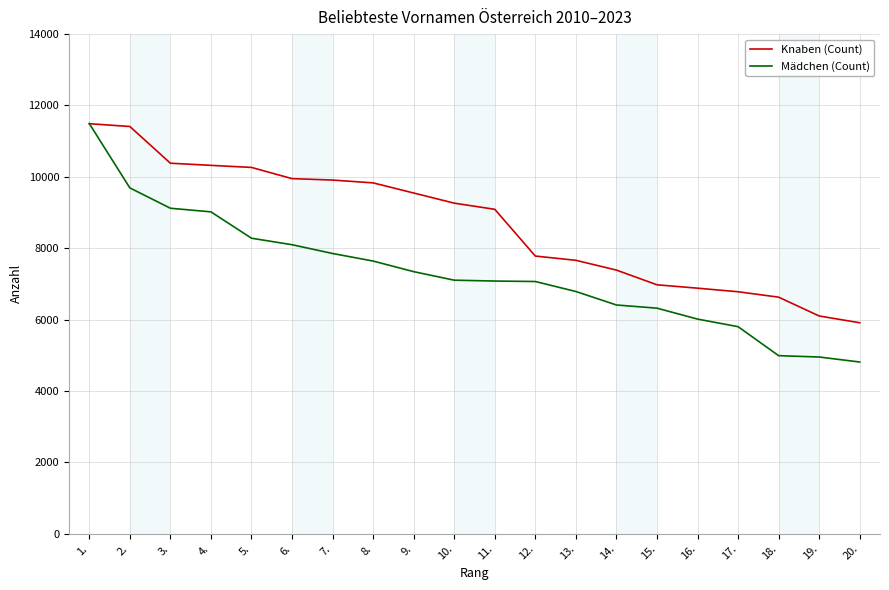

What are all the series names shown in the legend?

Knaben (Count), Mädchen (Count)